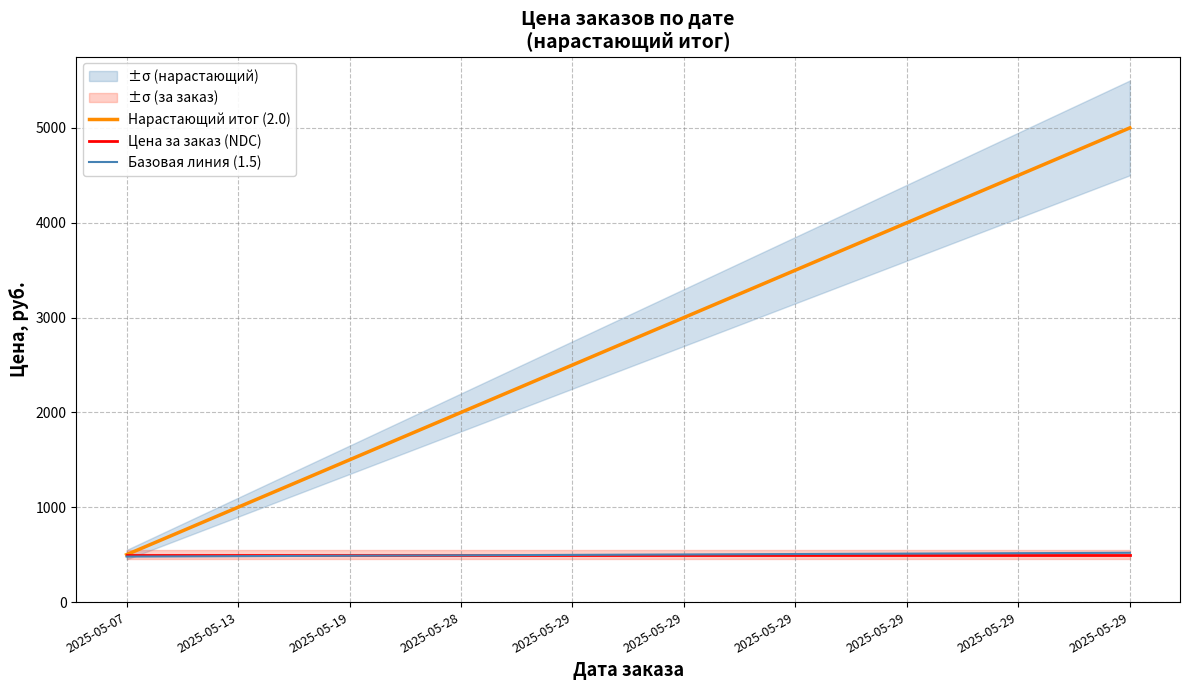

How many intersections are there between Базовая линия (1.5) and Цена за заказ (NDC)?

1